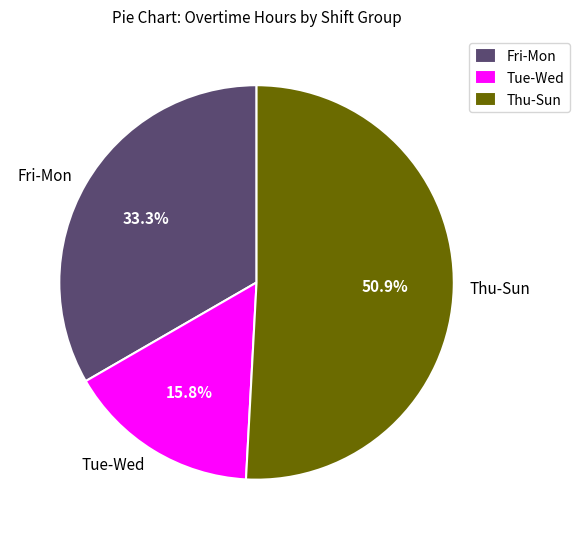

Rank the categories by value from highest to lowest.

Thu-Sun, Fri-Mon, Tue-Wed